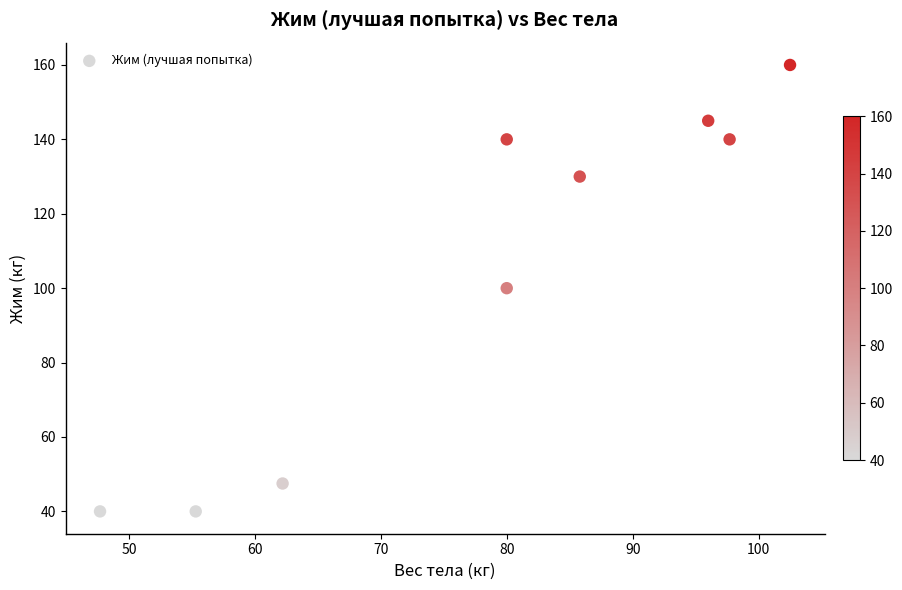

What is the average Y value?

104.7